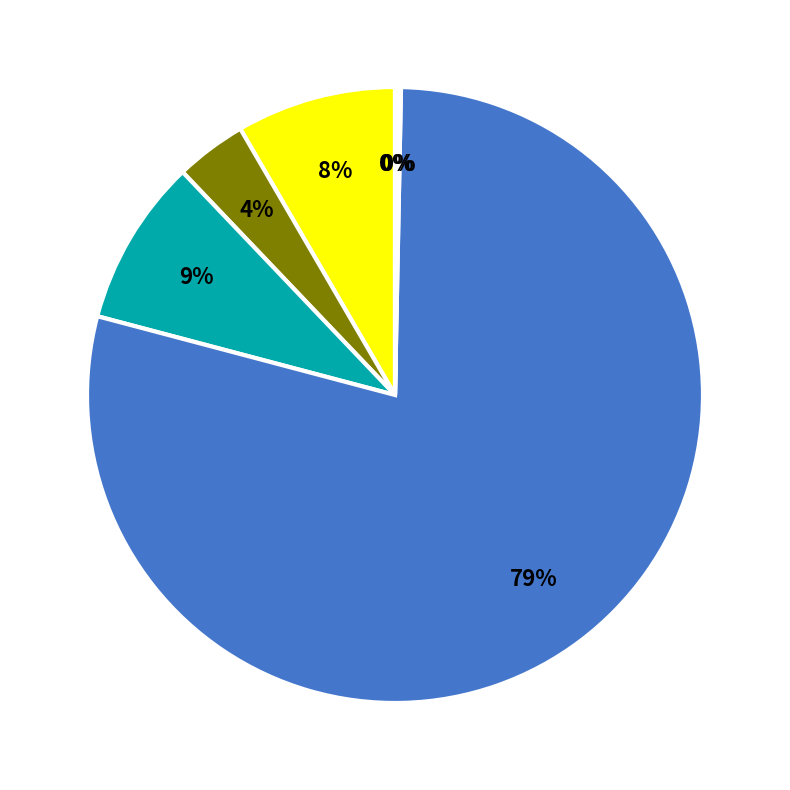

Does any single category account for the majority?

Yes